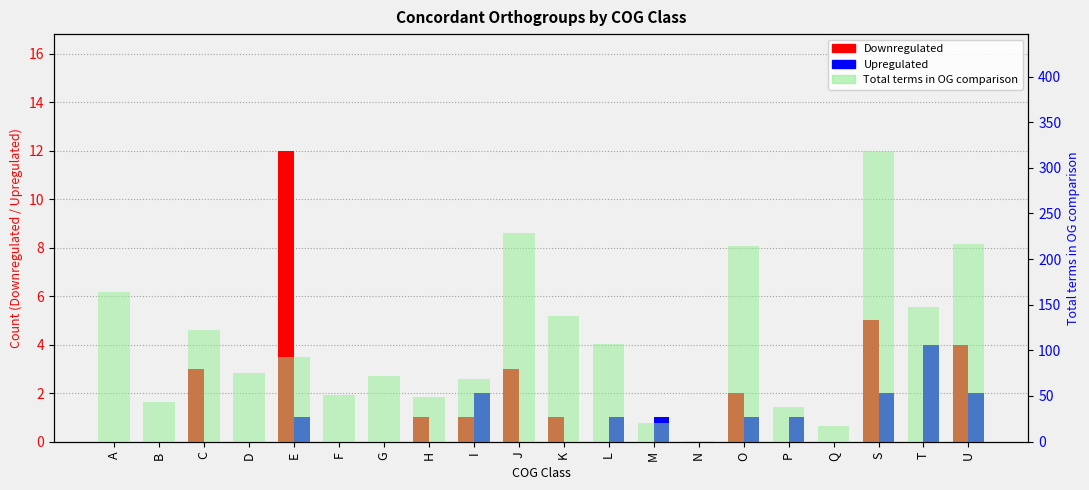

What is the difference between the second highest and minimum values in the Total terms in OG comparison series?

228